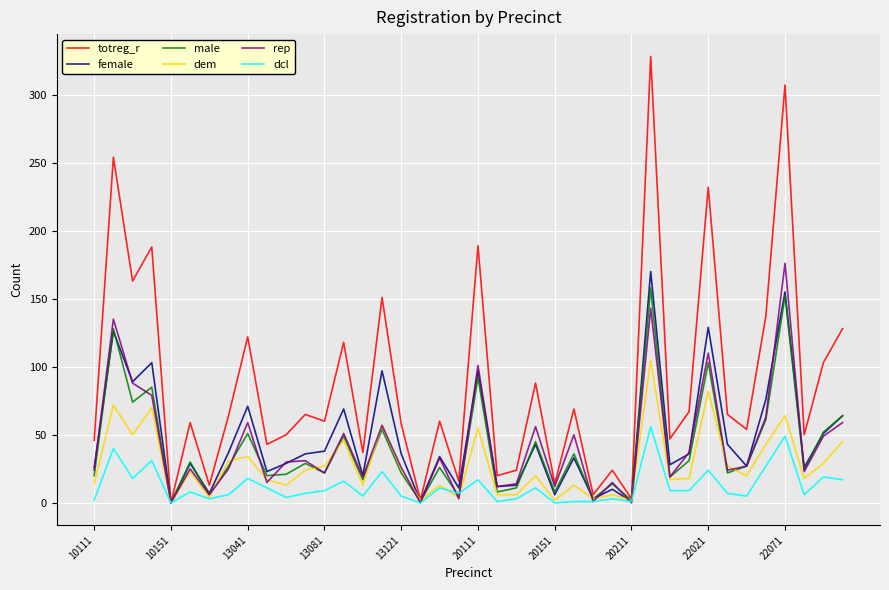

What is the sum of all dcl values?

490